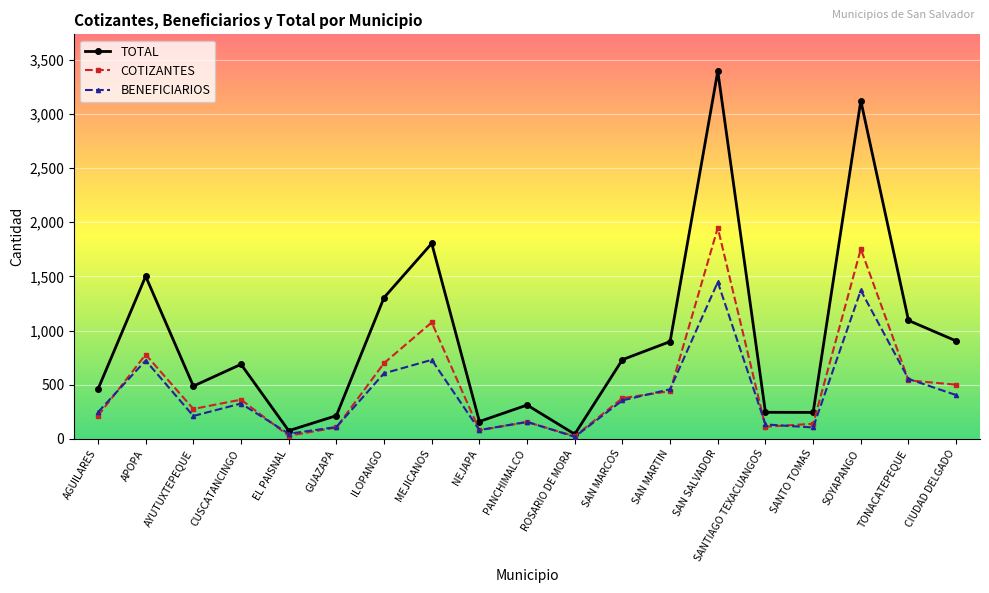

What are all the series names shown in the legend?

TOTAL, COTIZANTES, BENEFICIARIOS